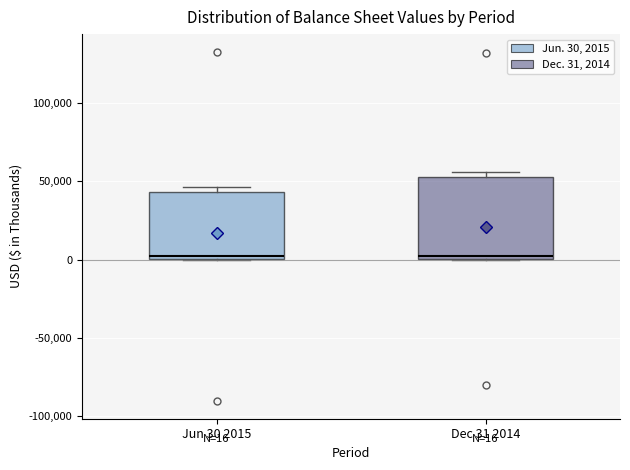

Which box is the tallest, from its lower edge to its upper edge?

Dec 31 2014